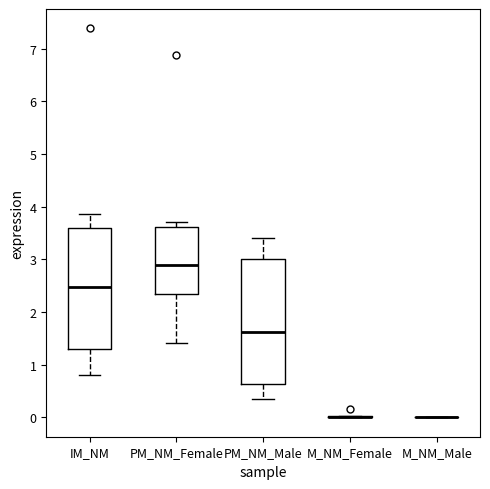

Reading left to right, transcribe this box plot: for each box, give where its median line is, the range the box spans, and where its two whiskers end, as read against the y-axis. The values are not printed on the chart, so give them approximately, as read against the axis.

IM_NM: median 2.5, box 1.3 to 3.6, whiskers 0.8 to 3.9
PM_NM_Female: median 2.9, box 2.3 to 3.6, whiskers 1.4 to 3.7
PM_NM_Male: median 1.6, box 0.6 to 3.0, whiskers 0.3 to 3.4
M_NM_Female: box collapsed to a line at 0.0, whiskers 0.0 to 0.0
M_NM_Male: box collapsed to a line at 0.0, whiskers 0.0 to 0.0